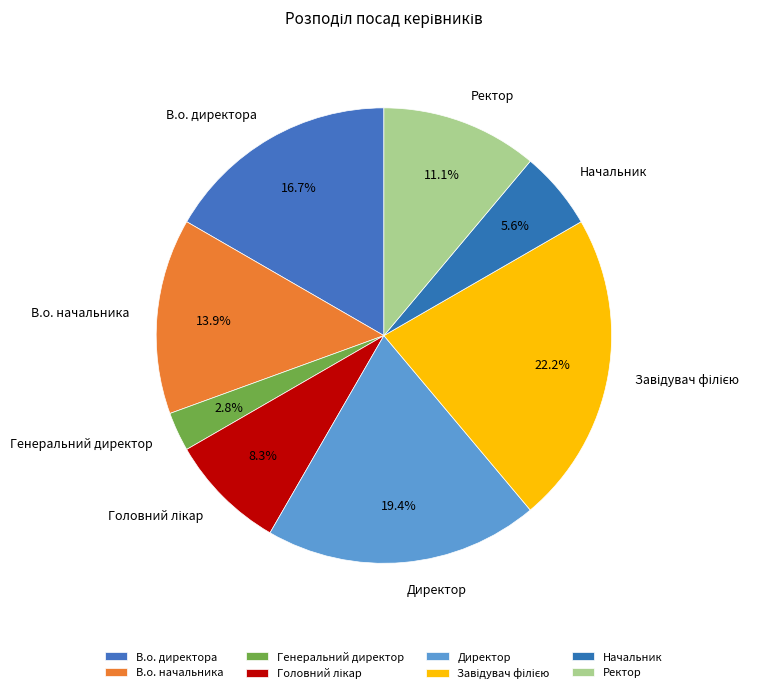

To the nearest percent, what is the average slice percentage?

12%